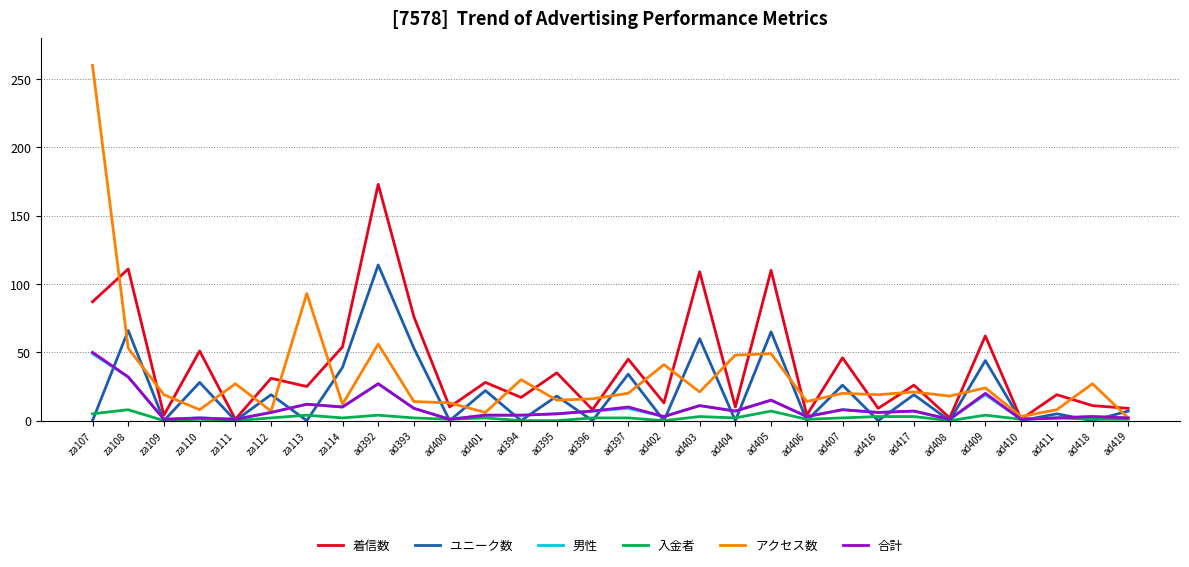

What is the average value of the 入金者 series?

2